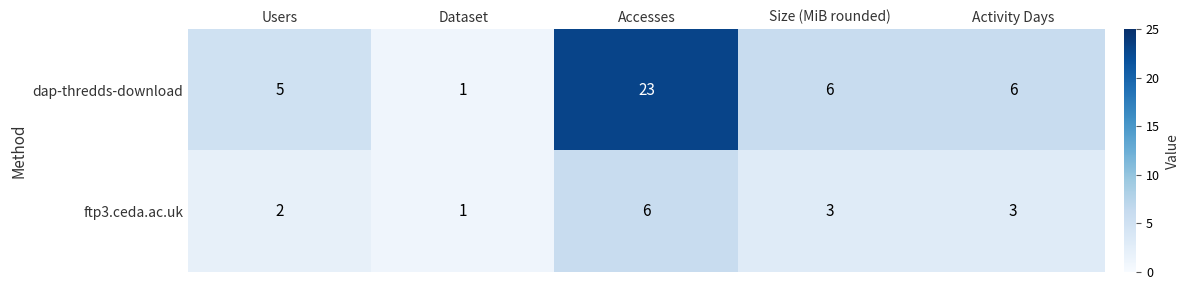

Which label corresponds to the smallest value in the chart?

Dataset